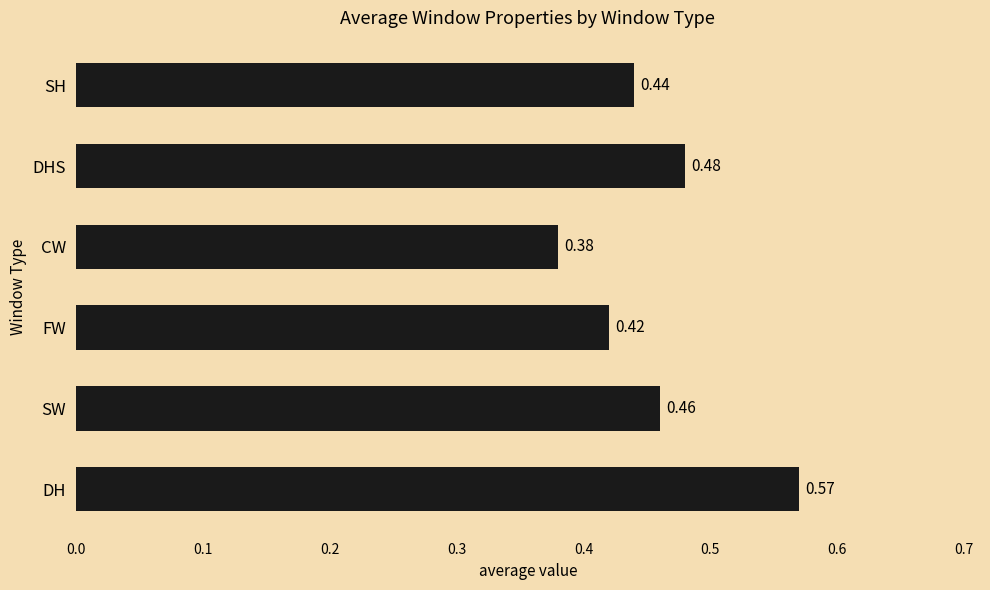

At which category does the chart reach its minimum across all series?

CW